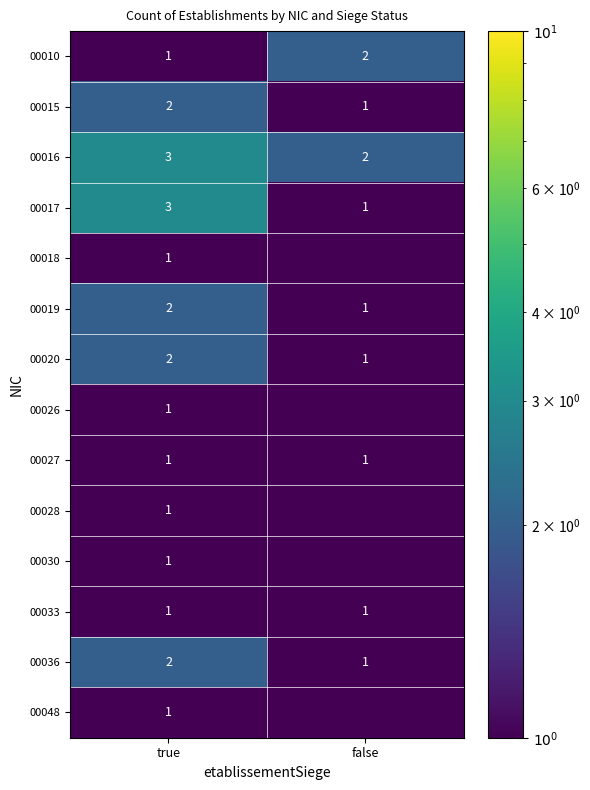

Is it true that 00027 equals 1.6 at true?

False